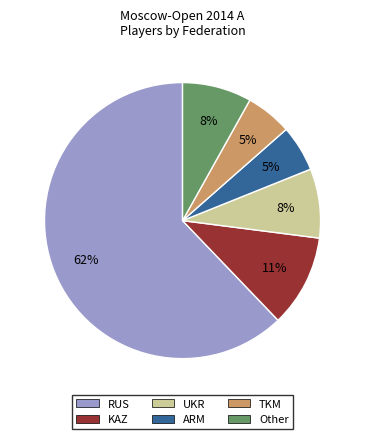

To the nearest percent, what is the average slice percentage?

17%